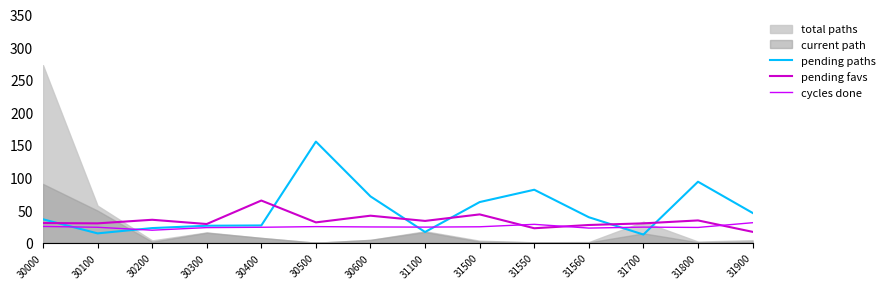

At which label does pending paths reach its peak?

30500